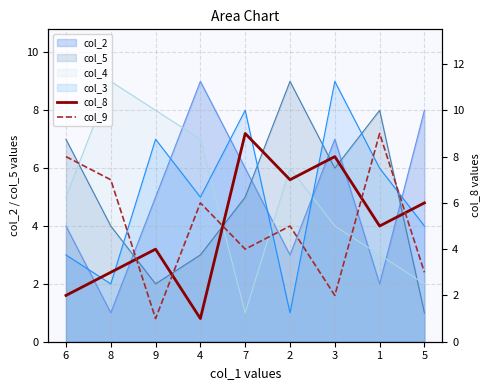

What is the difference between the maximum and minimum values in the col_8 series?

8